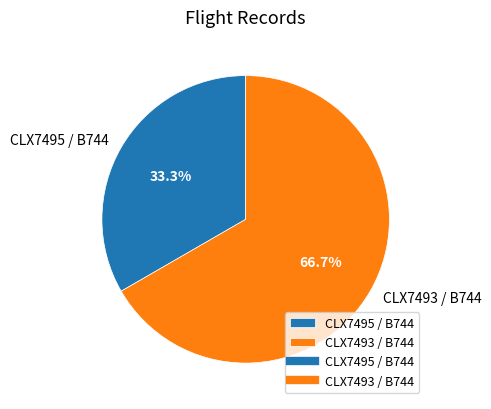

What is the ratio of the value at CLX7493 / B744 to the value at CLX7495 / B744?

2.0